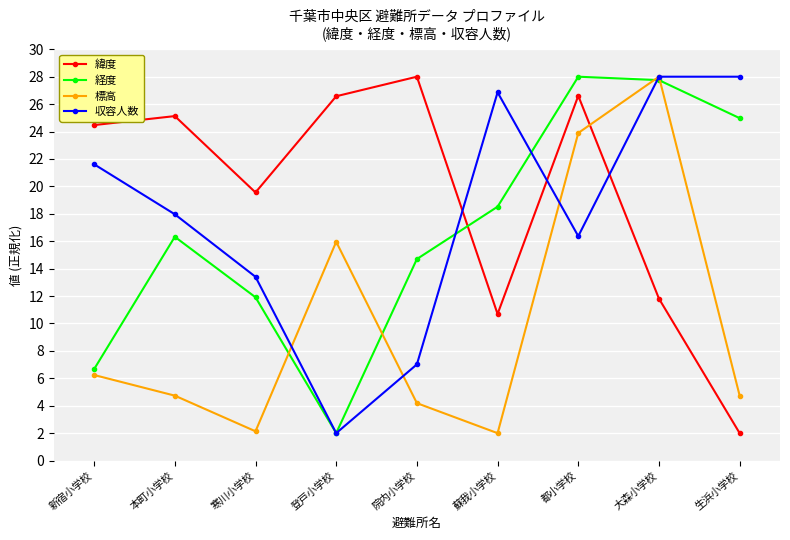

Count the number of categories in the chart.

9